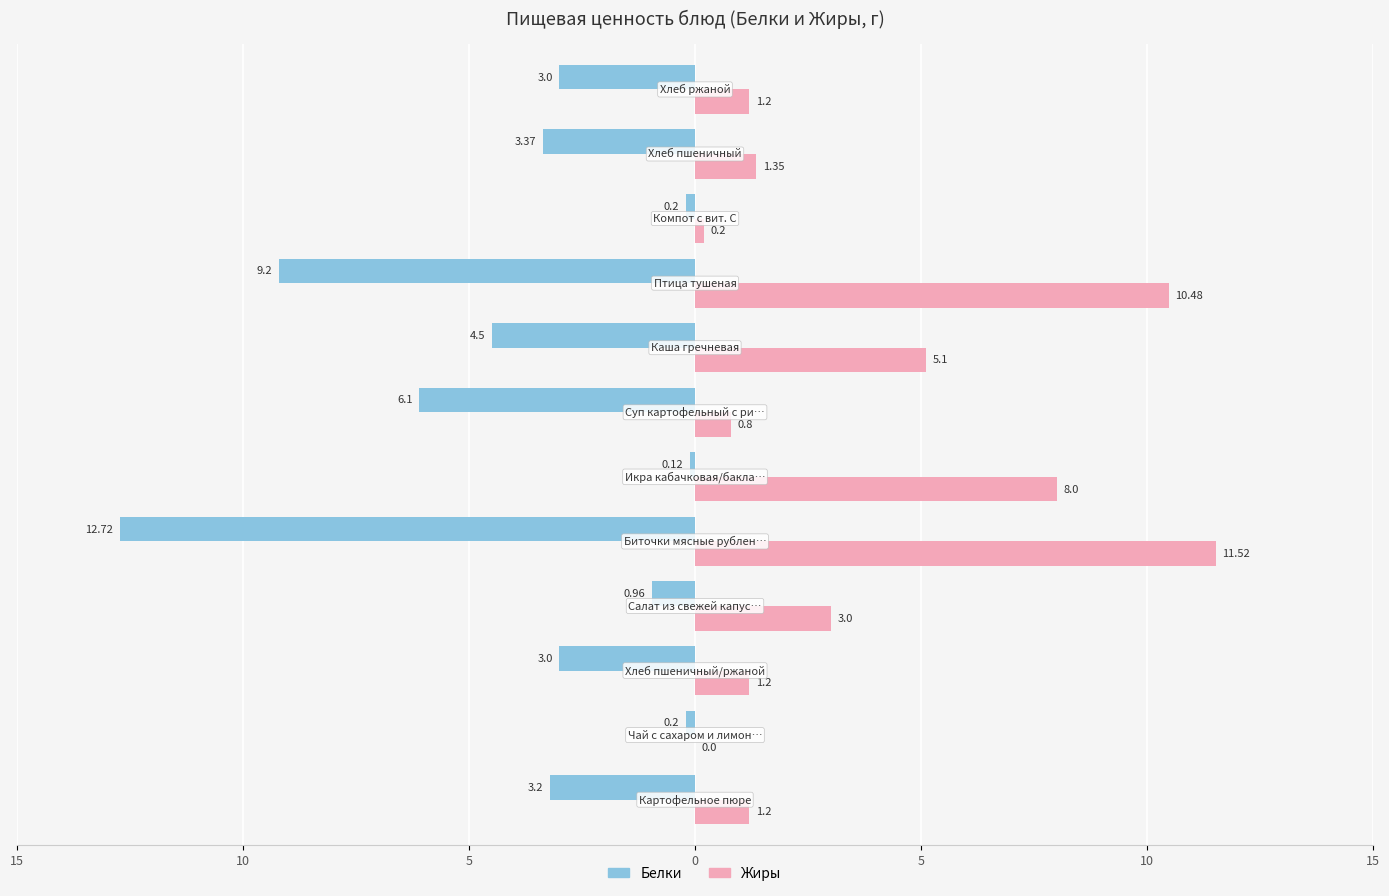

What are all the series names shown in the legend?

Белки, Жиры